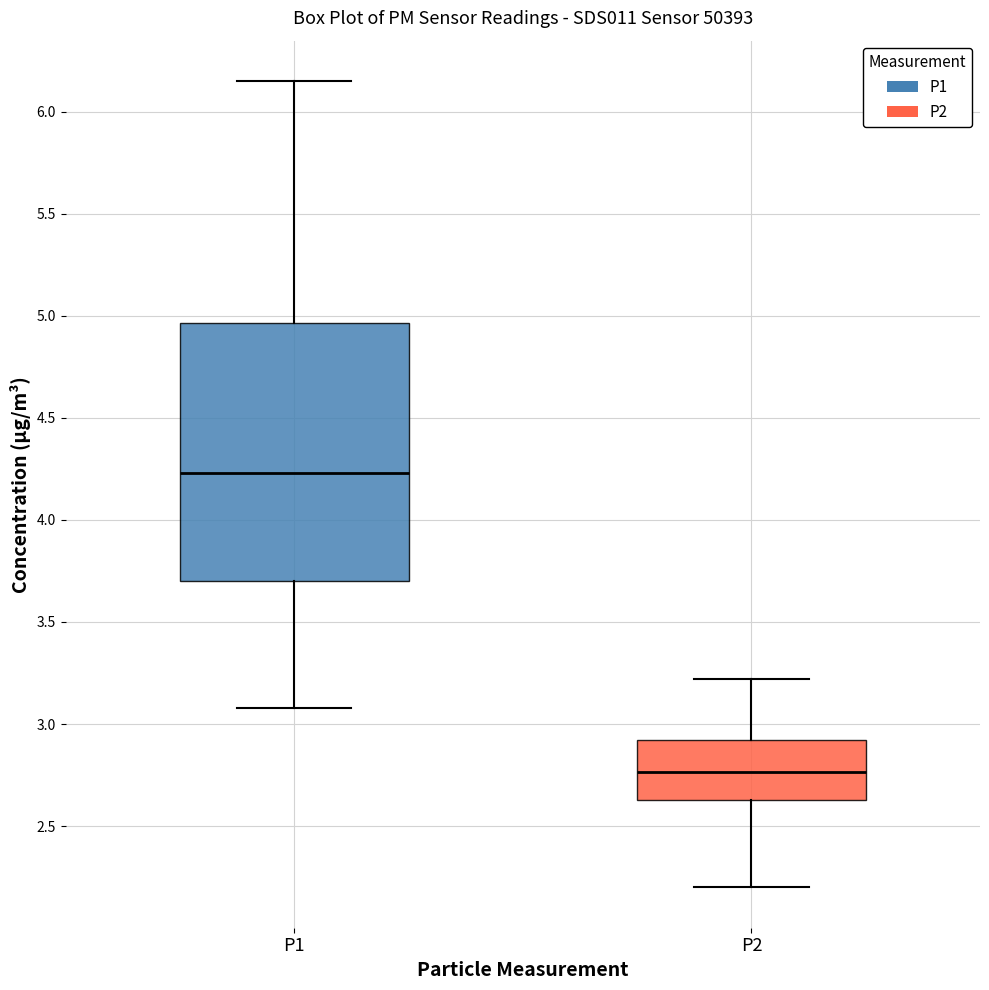

Which box is the tallest, from its lower edge to its upper edge?

P1